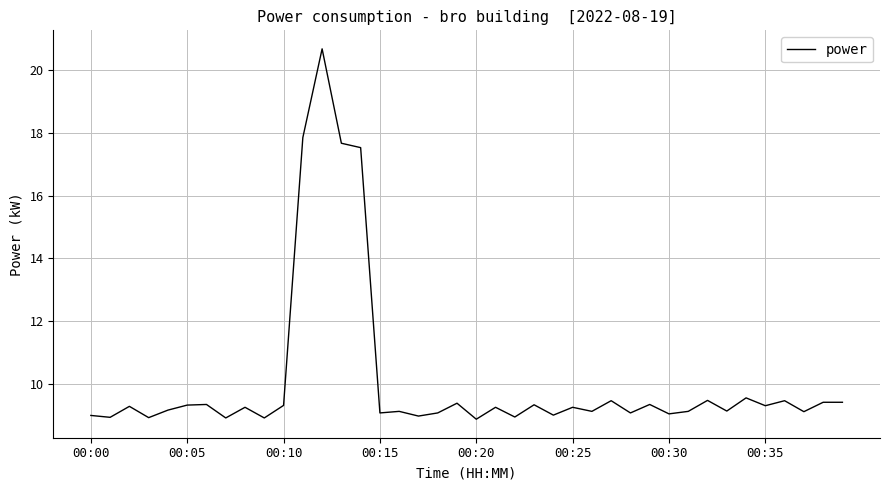

What is the difference between the maximum and minimum values?

11.8